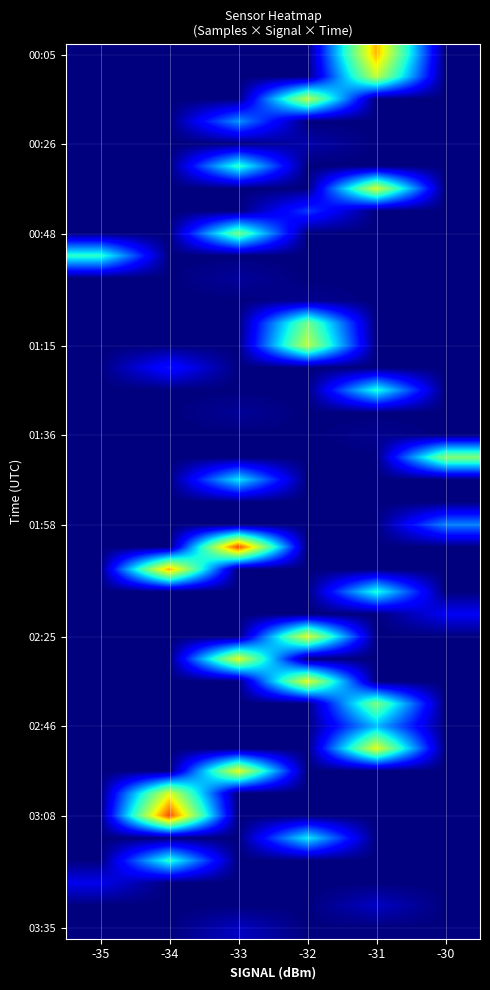

How many data points does each series have?

6